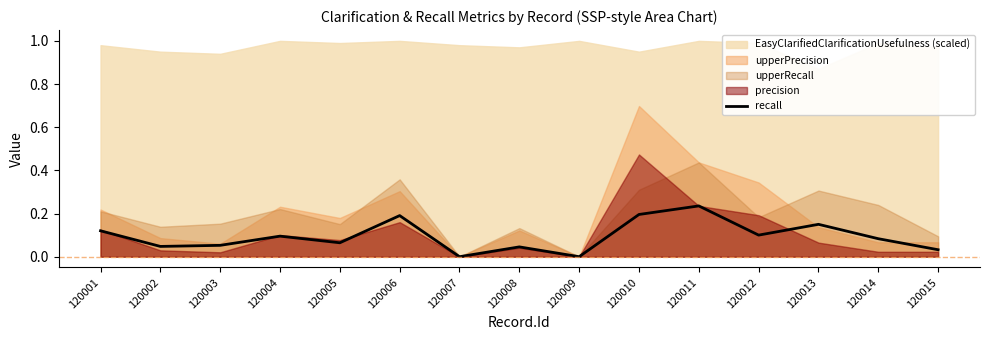

How many values are between 0 and 1?

15